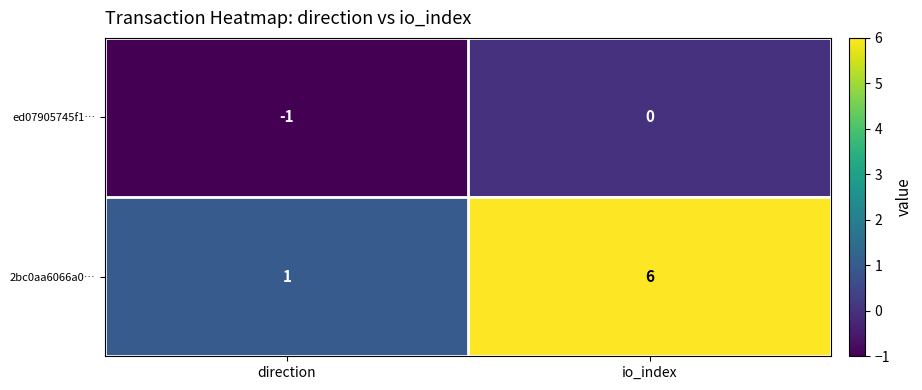

Reading right to left, what are all the values shown in this chart?

ed07905745f1…: io_index=0	direction=-1
2bc0aa6066a0…: io_index=6	direction=1